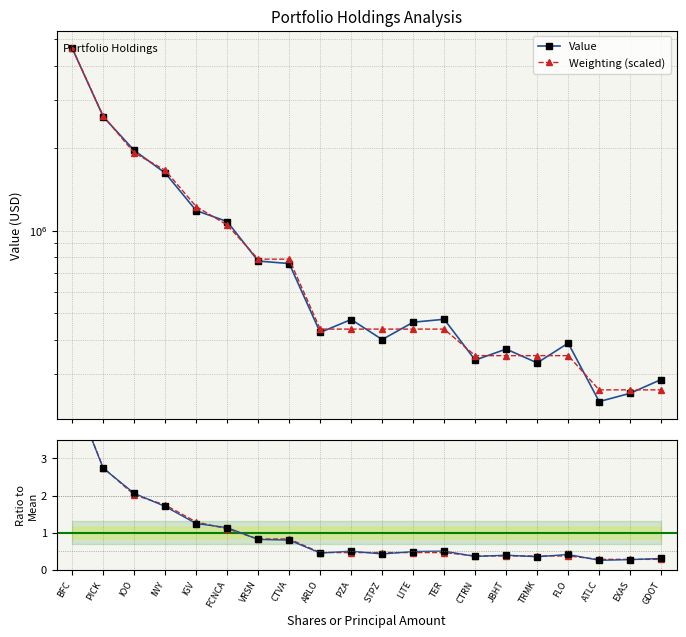

At which category does the chart reach its peak across all series?

BFC